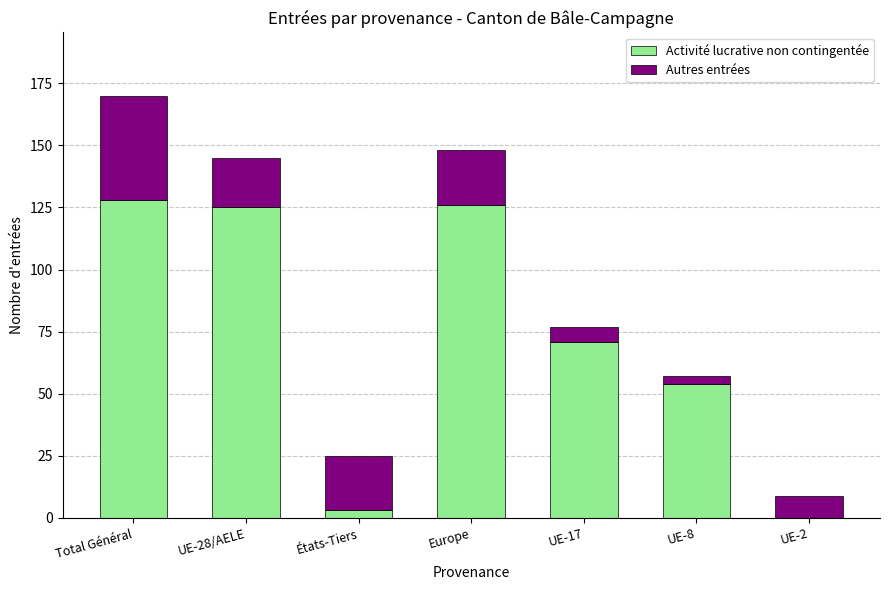

Reading left to right, what are the values for Activité lucrative non contingentée?

Total Général=128	UE-28/AELE=125	États-Tiers=3	Europe=126	UE-17=71	UE-8=54	UE-2=0